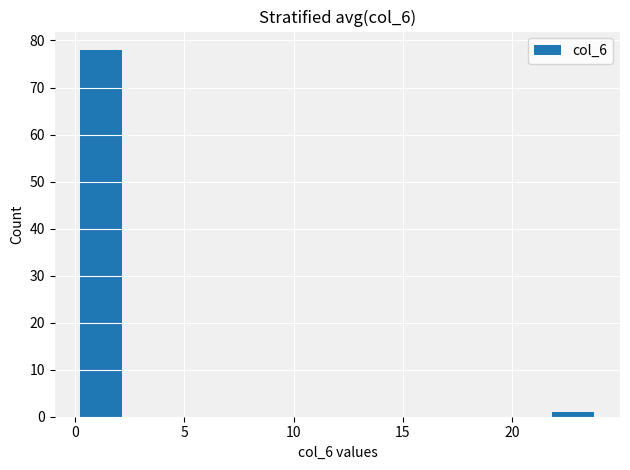

Reading left to right, list every bar in this chart as the range it spans on the x-axis followed by its height. Neither the bar edges nor the heights are printed on the chart, so give them approximately, as read against the axes.

0.0 to 2.4: 78
2.4 to 4.8: 0
4.8 to 7.2: 0
7.2 to 9.6: 0
9.6 to 12.0: 0
12.0 to 14.4: 0
14.4 to 16.8: 0
16.8 to 19.2: 0
19.2 to 21.6: 0
21.6 to 24.0: 1